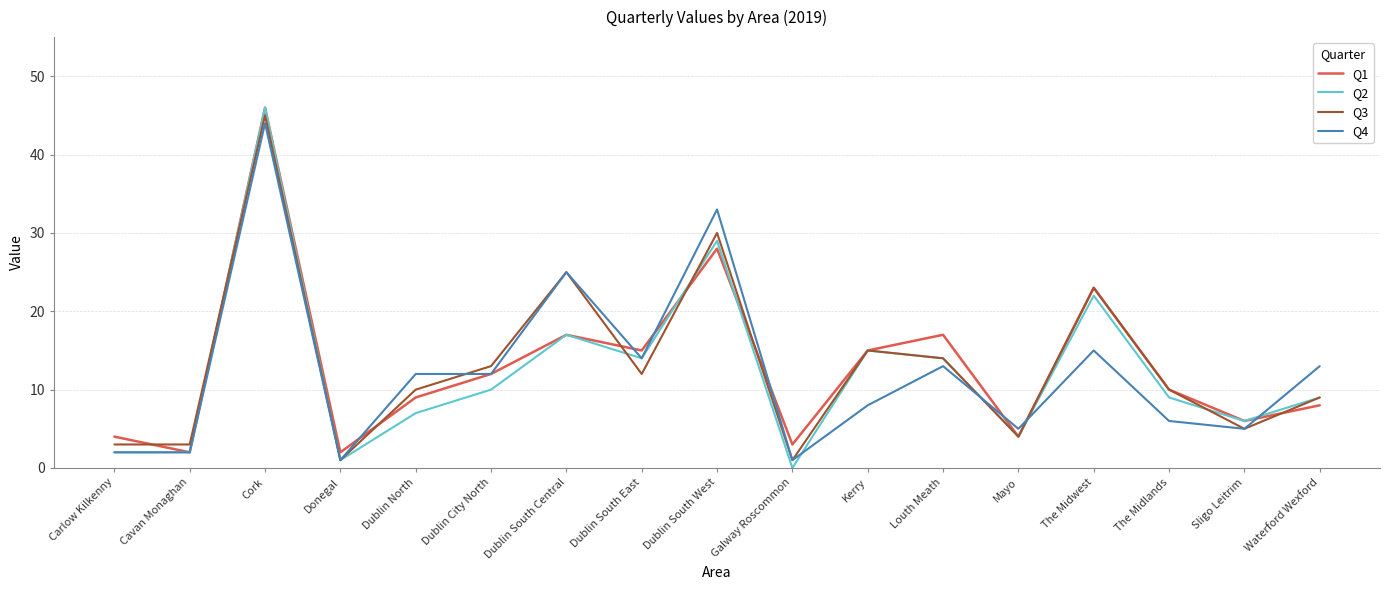

What is the greatest value displayed?

46